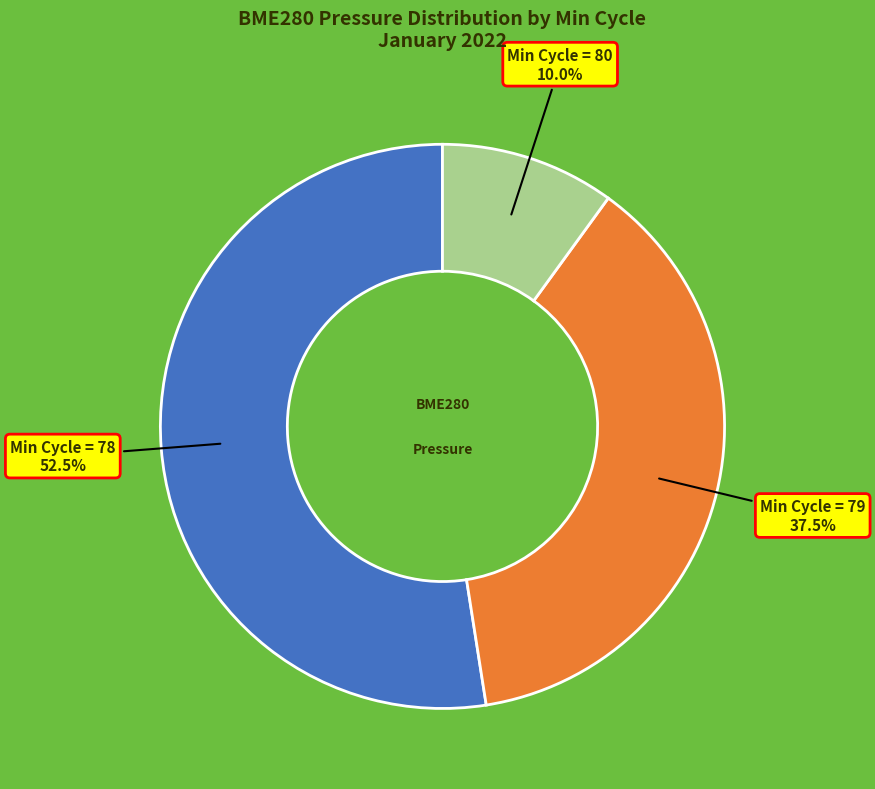

Is there a majority slice in this chart?

Yes